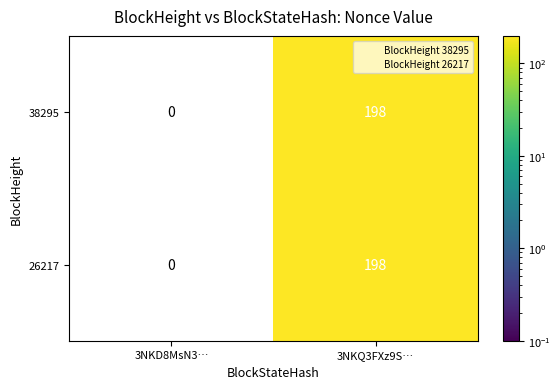

Reading left to right, list all the values displayed in this chart.

38295: 0	198
26217: 0	198